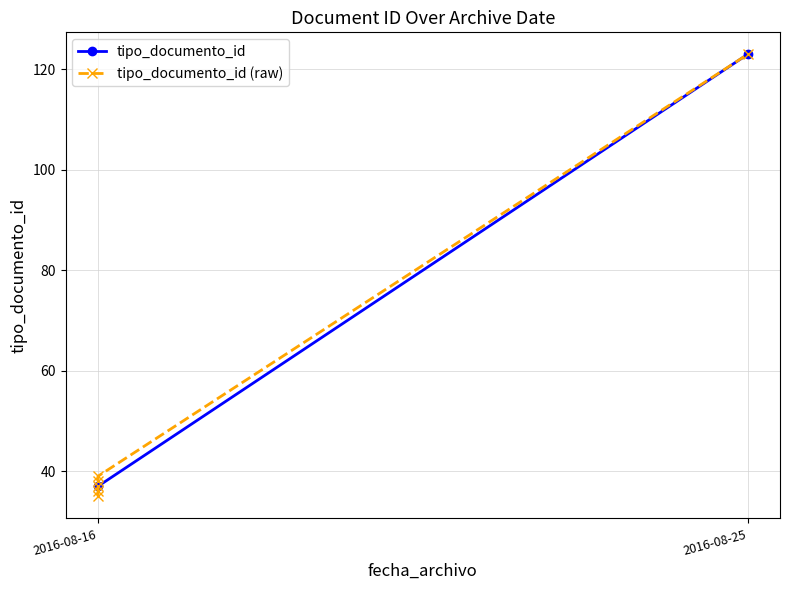

Is it true that the value at 2016-08-16 09:22:39 is 59?

False